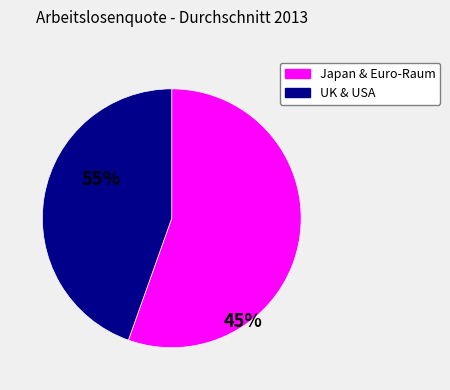

Does any single category account for the majority?

Yes